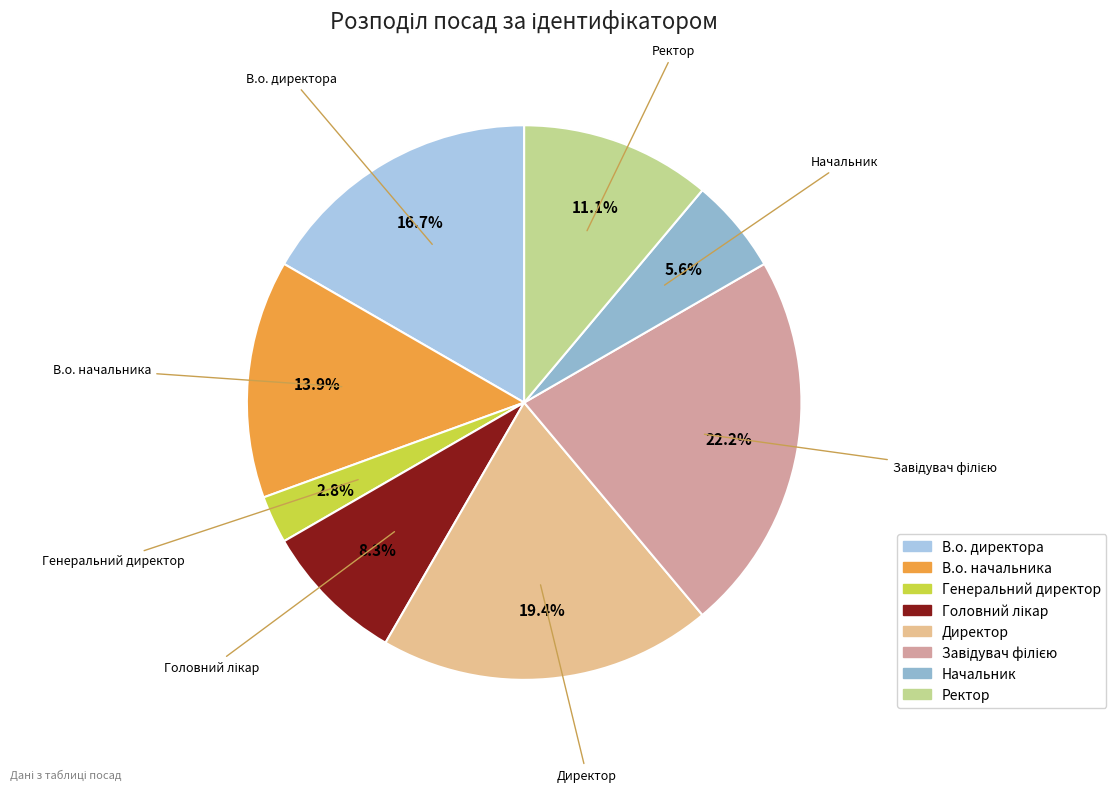

Do Начальник and Ректор together represent more than half of the pie?

No